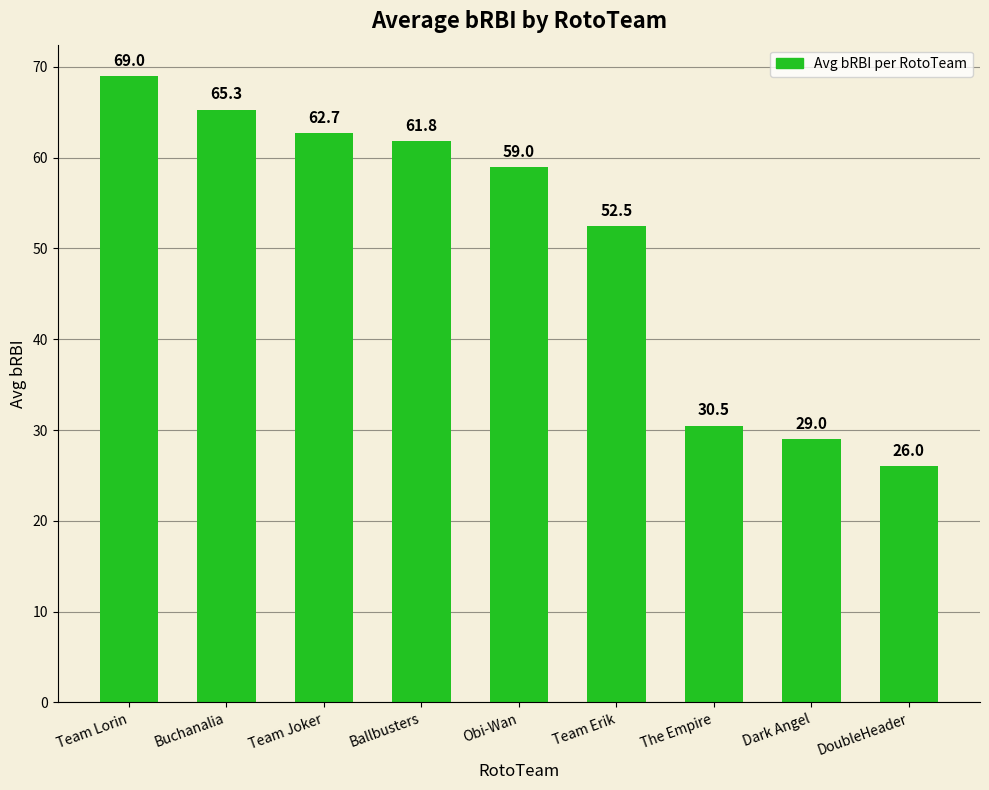

How many values are below 59?

4